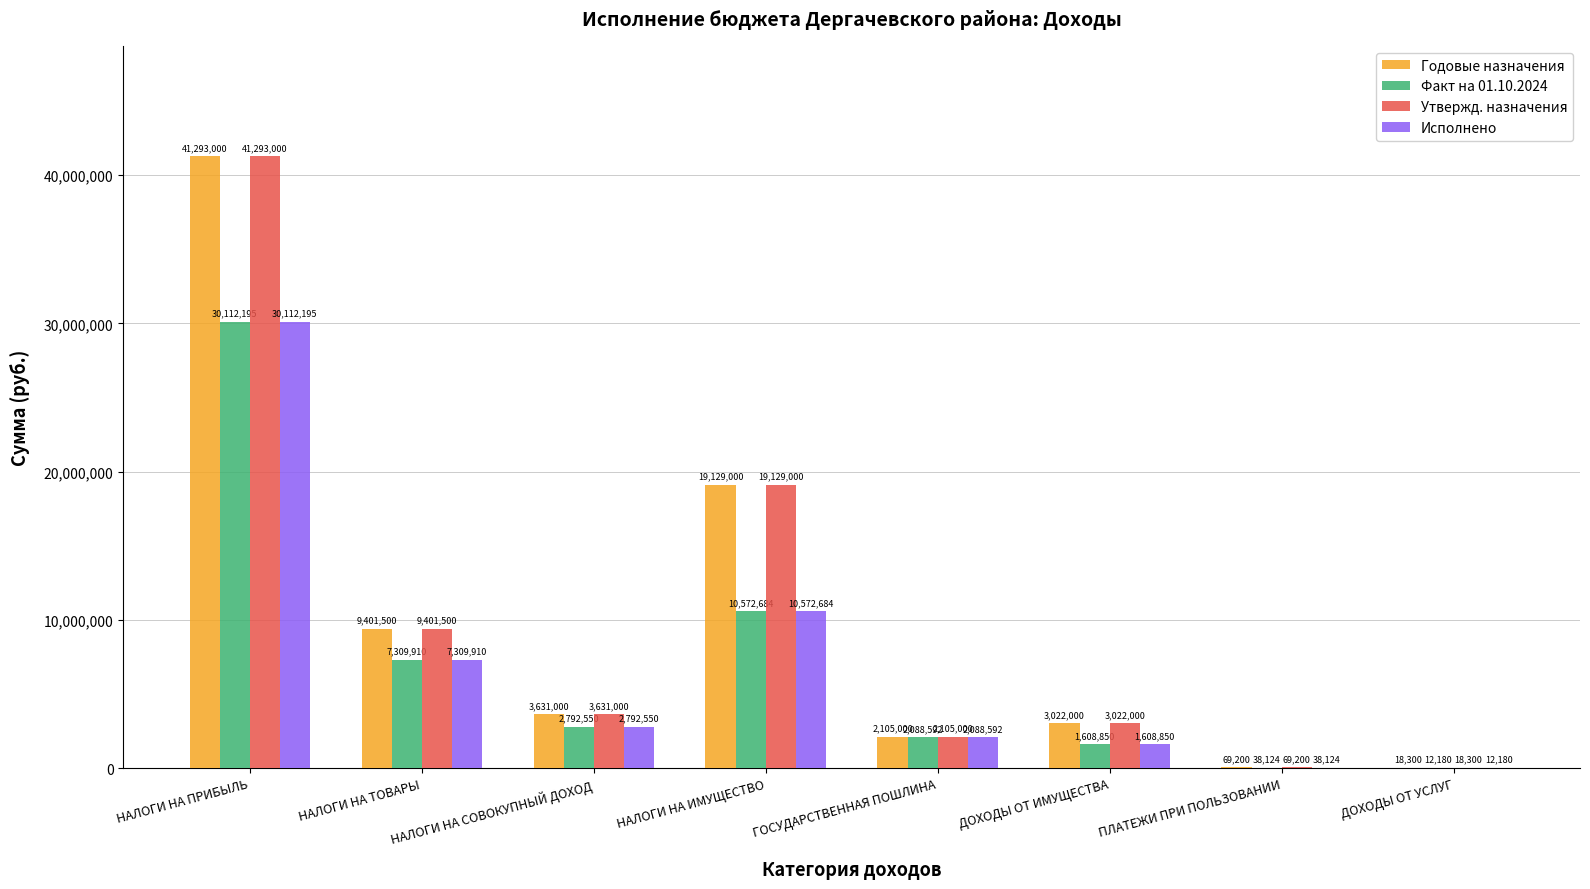

The value of Годовые назначения at ДОХОДЫ ОТ ИМУЩЕСТВА is 3022000.0. True or false?

True